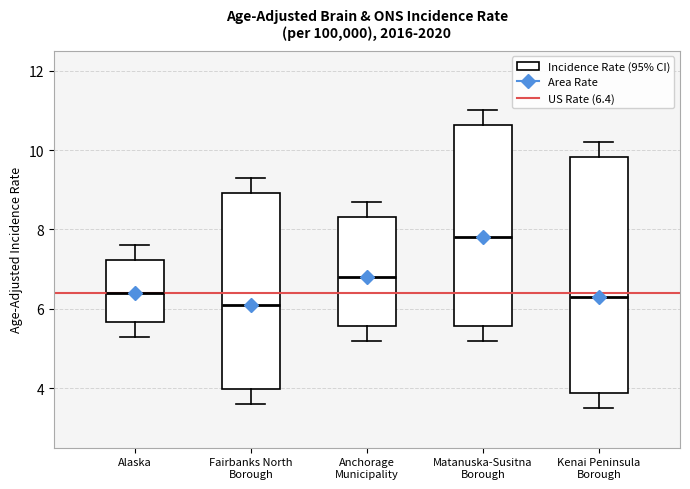

Reading left to right, read every box against the y-axis: the position of its median line, the range the box covers, and the ends of its whiskers. The values are not printed on the chart, so give them approximately, as read against the axis.

Alaska: median 6.4, box 5.6 to 7.2, whiskers 5.4 to 7.6
Fairbanks North Borough: median 6.2, box 4.0 to 9.0, whiskers 3.6 to 9.4
Anchorage Municipality: median 6.8, box 5.6 to 8.4, whiskers 5.2 to 8.8
Matanuska-Susitna Borough: median 7.8, box 5.6 to 10.6, whiskers 5.2 to 11.0
Kenai Peninsula Borough: median 6.4, box 3.8 to 9.8, whiskers 3.6 to 10.2